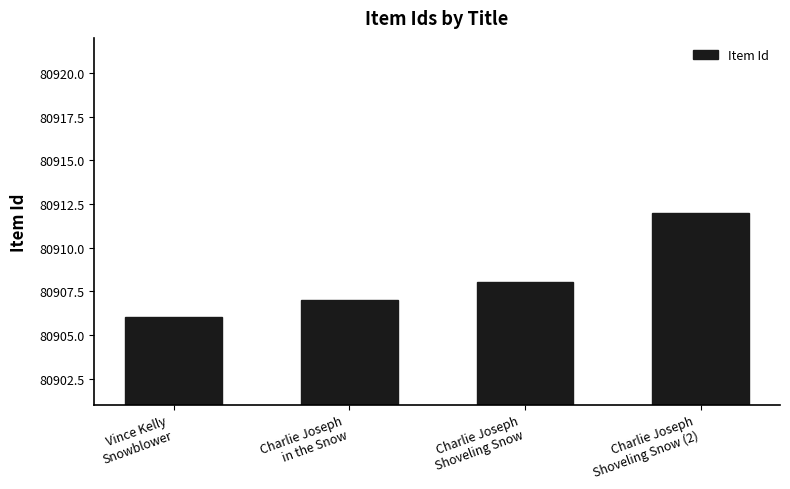

What is the average value?

80908